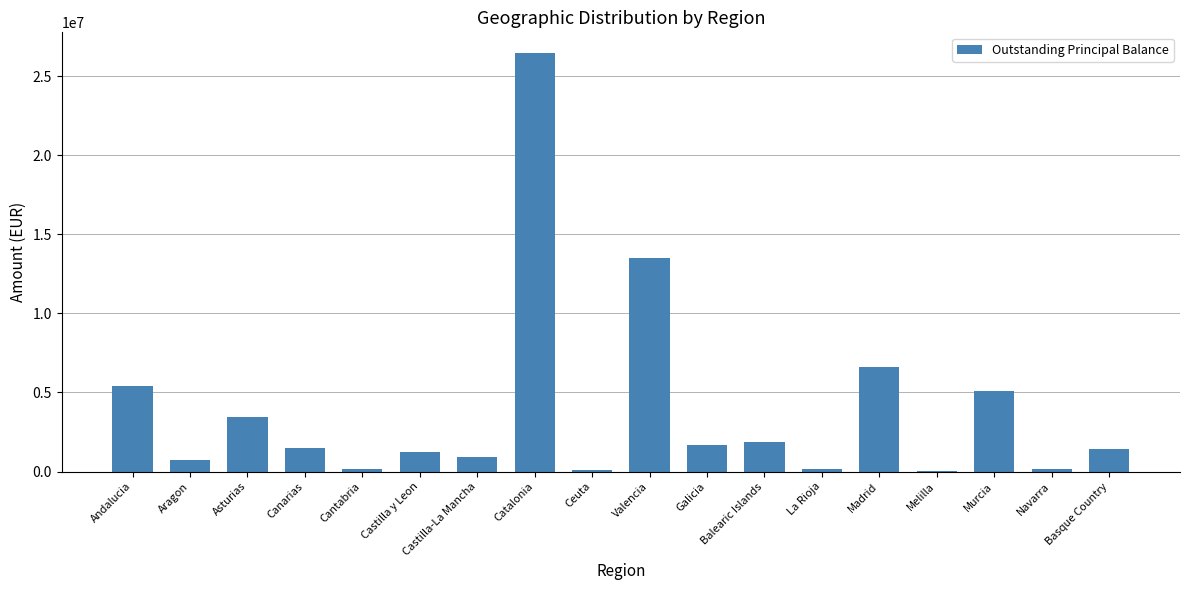

What is the sum of the values at Catalonia and Castilla y Leon?

27668019.1